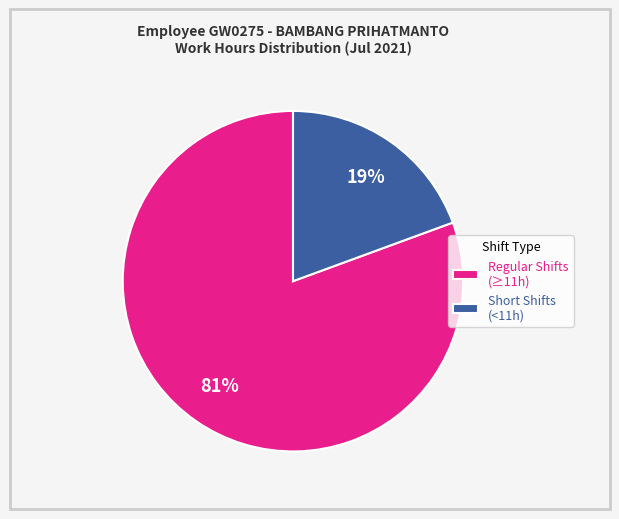

To the nearest percent, what portion does Regular Shifts (≥11h) represent?

81%